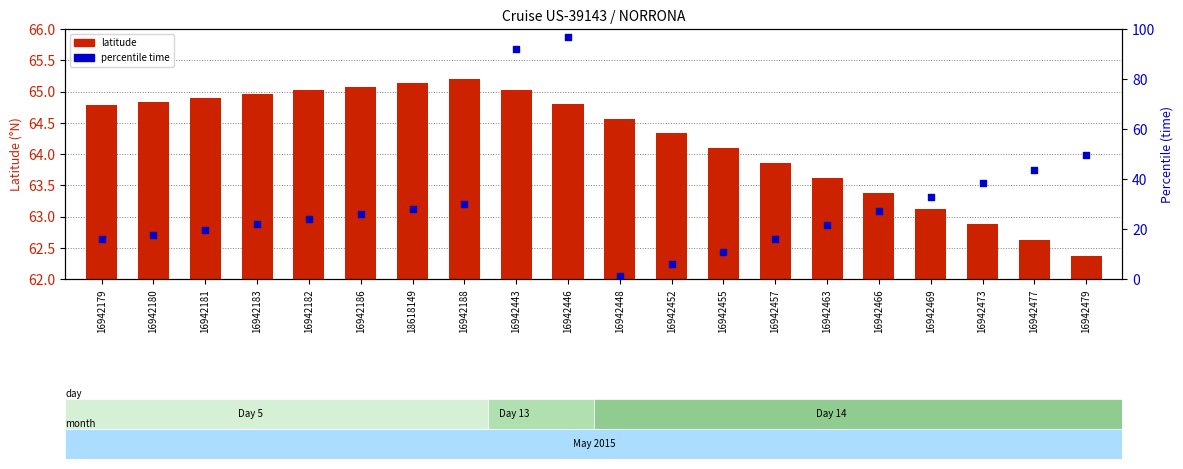

At how many categories does at least one series exceed 70?

2